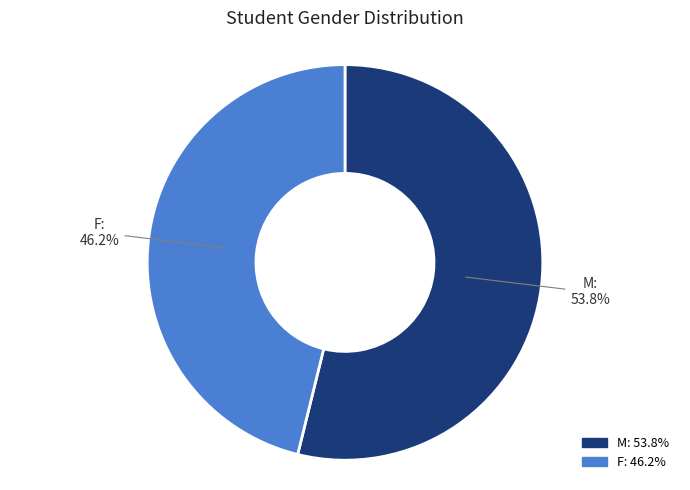

The F slice represents 53% of the pie. True or false?

False